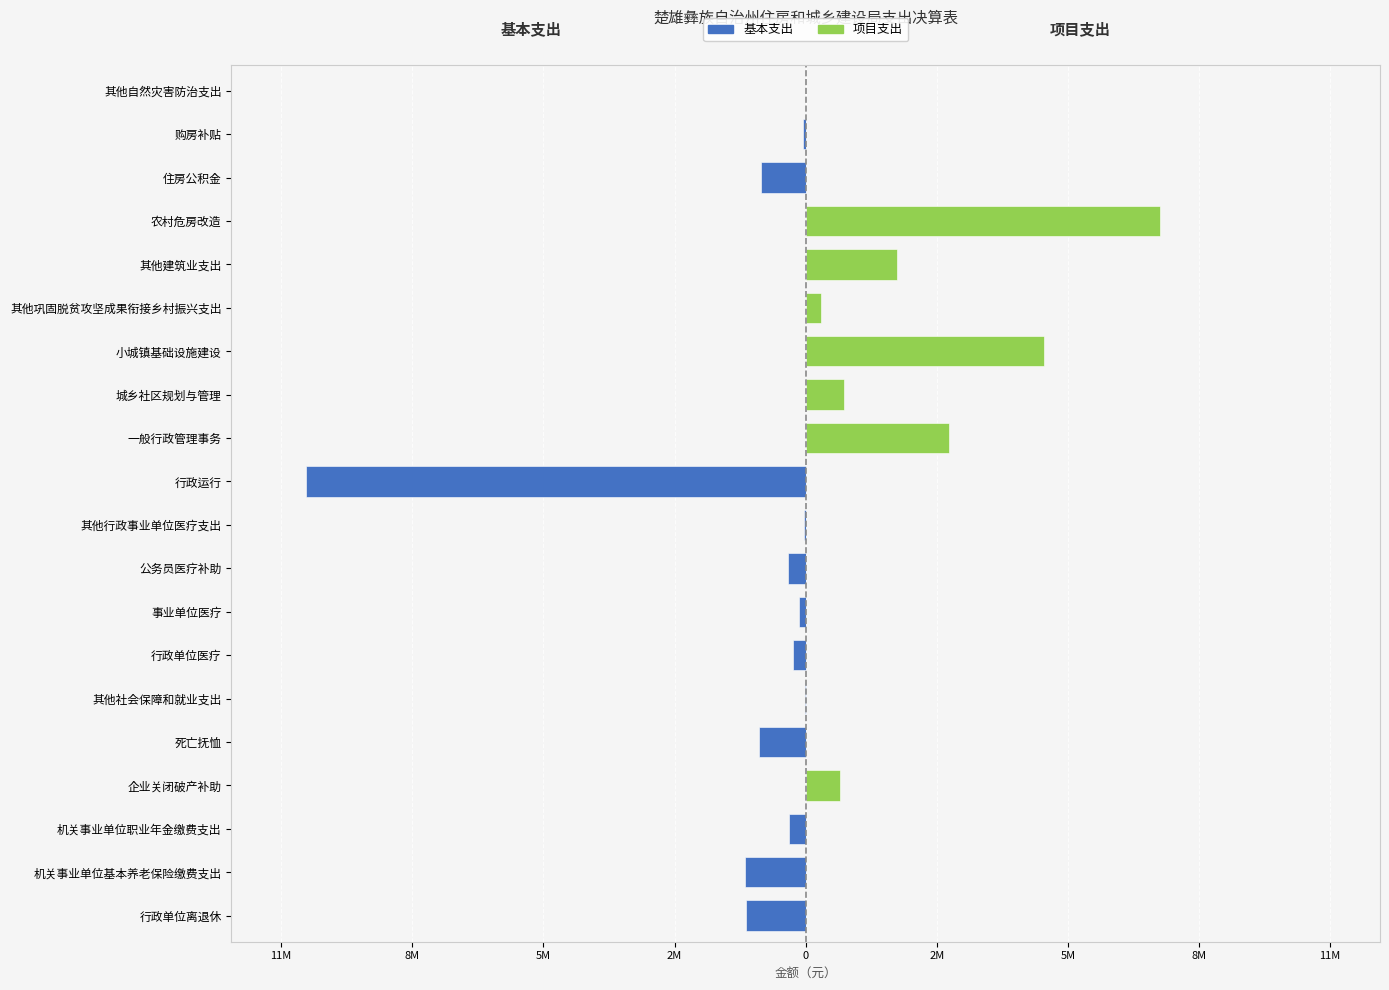

Are the bars horizontal?

Yes